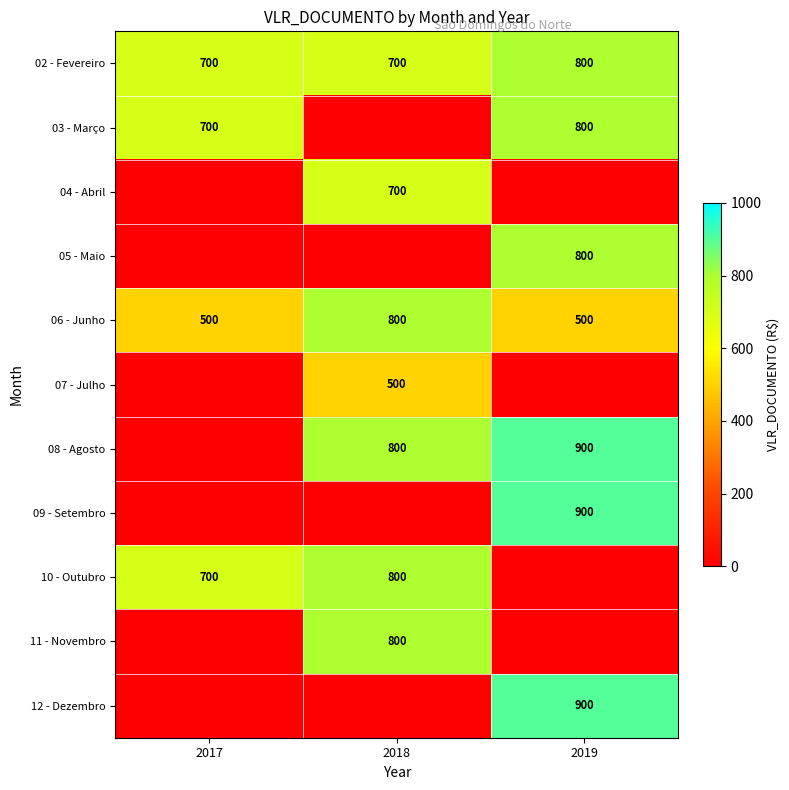

What is the sum of all 02 - Fevereiro values?

2200